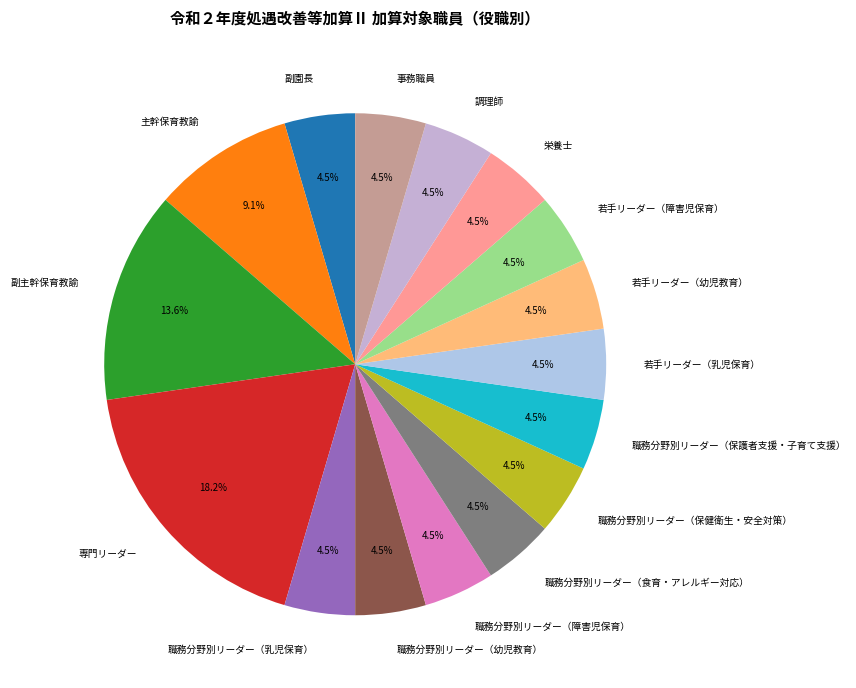

Combined, what portion of the pie is 副園長 and 若手リーダー（障害児保育）?

9.1%